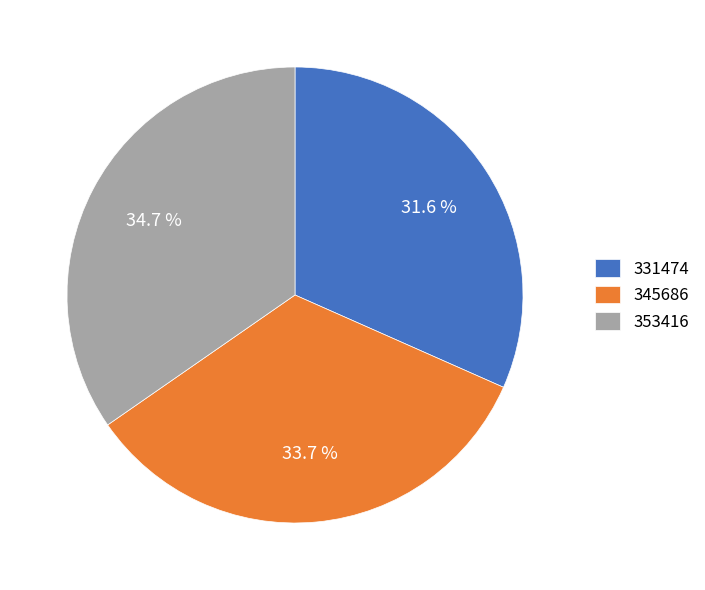

What percentage is the 331474 slice, to the nearest percent?

32%